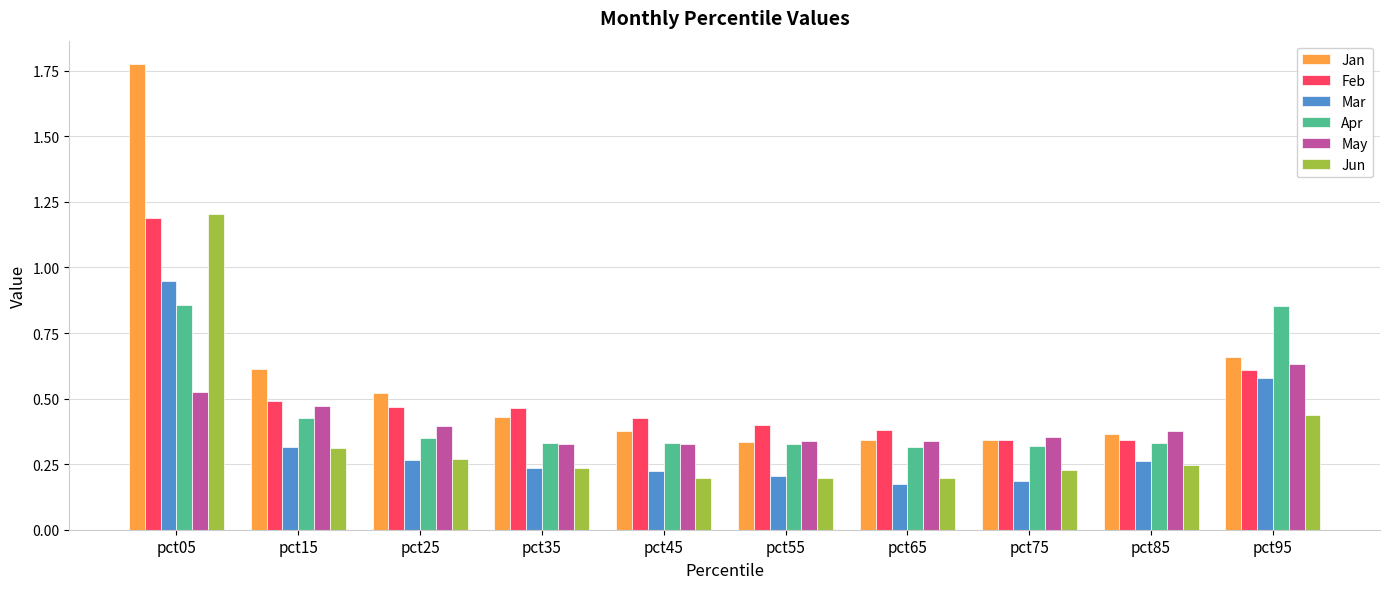

At pct95, list the series in order from smallest to largest.

Jun, Mar, Feb, May, Jan, Apr